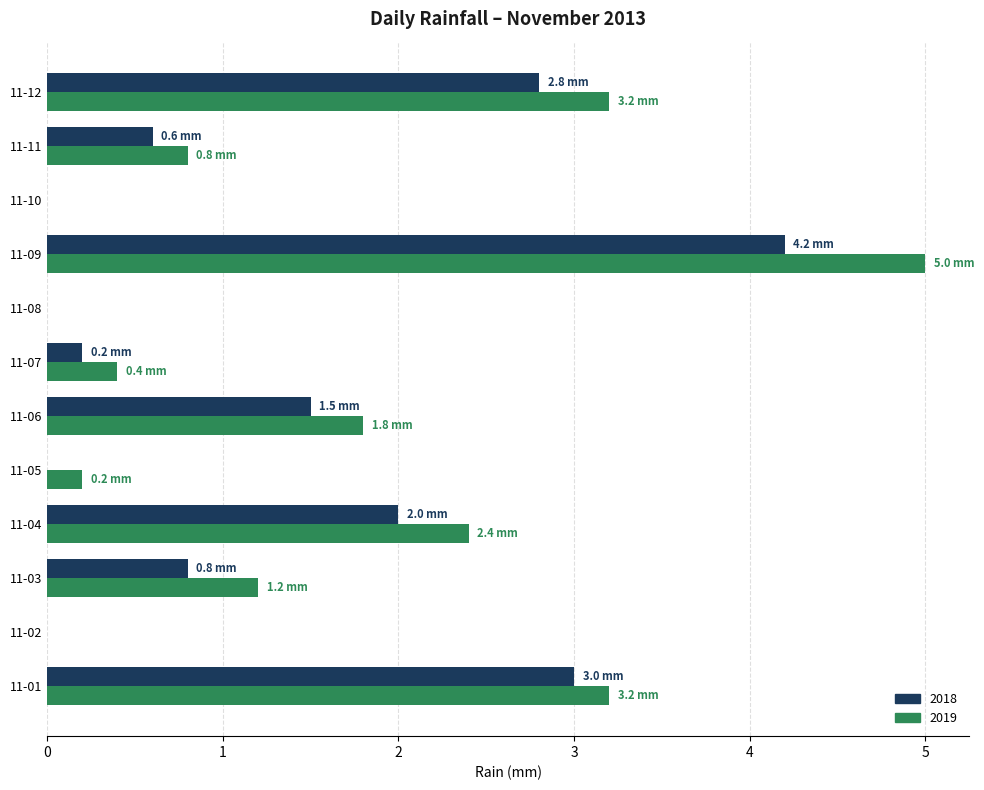

How many series are shown in this chart?

2